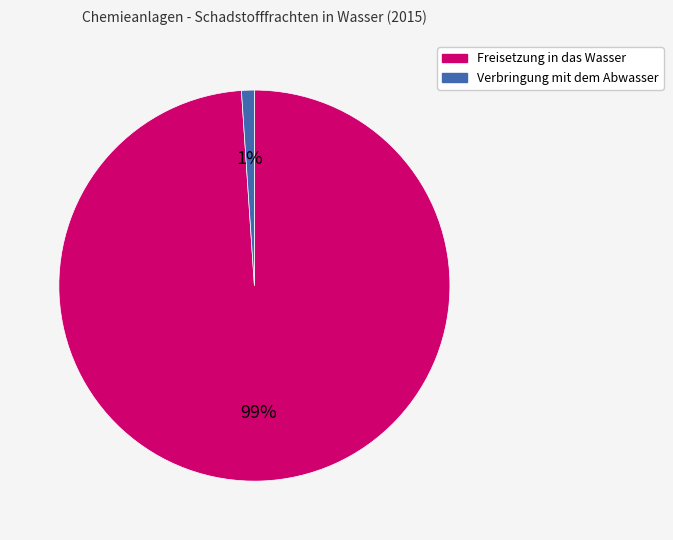

Does any single category account for the majority?

Yes